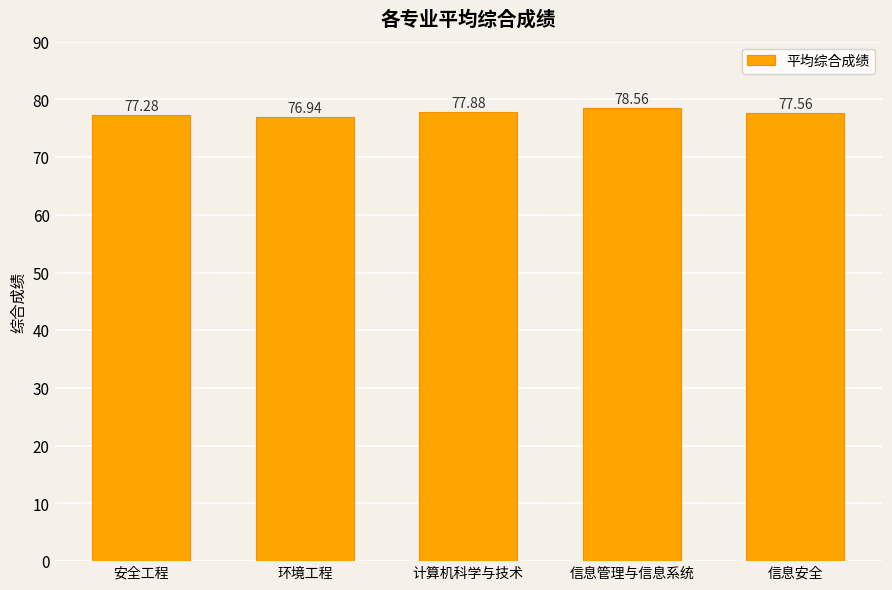

Rank the categories by value from highest to lowest.

信息管理与信息系统, 计算机科学与技术, 信息安全, 安全工程, 环境工程